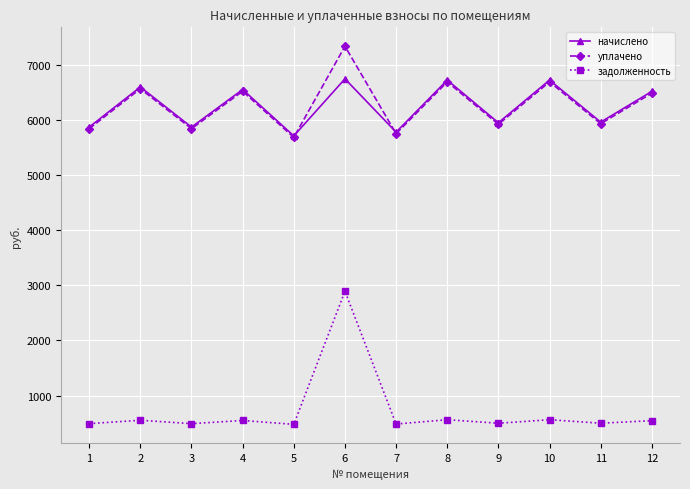

What is the difference between the уплачено values at 1 and 11?

90.8